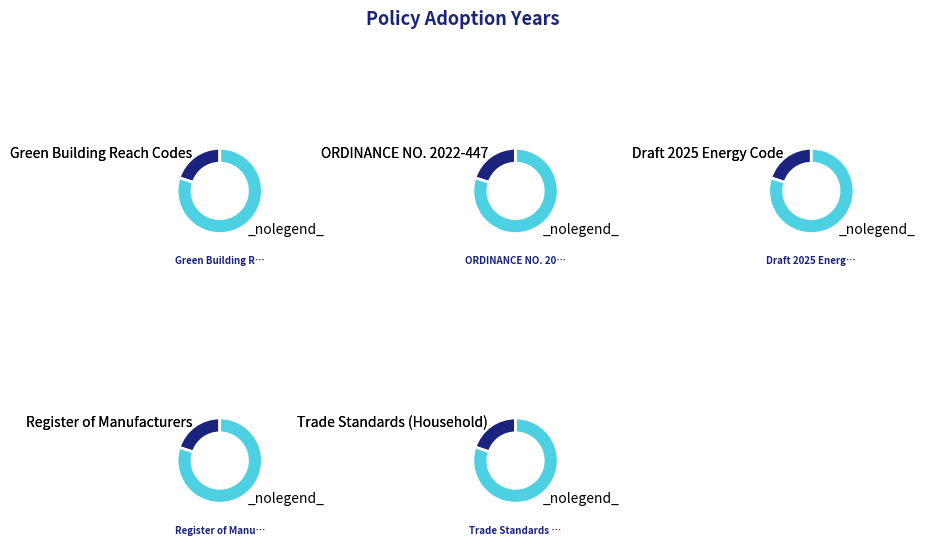

Which slice is the smallest?

Trade Standards (Household)